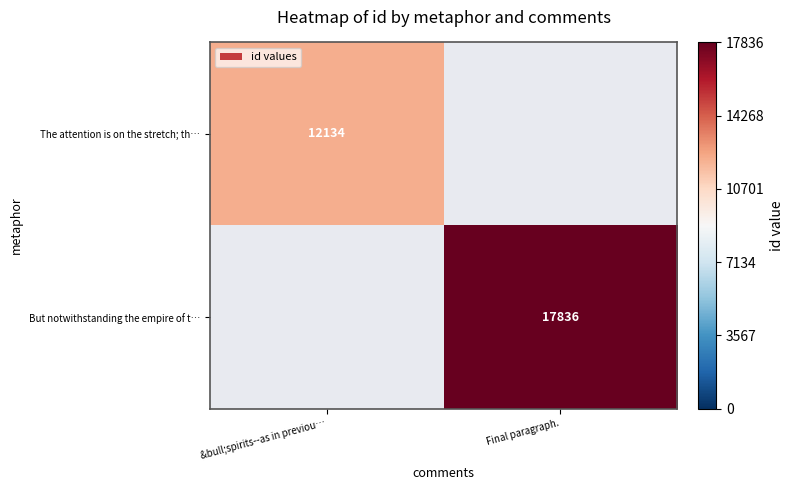

The The attention is on the stretch; th… series shows 12134 at &bull;spirits--as in previou…. True or false?

True